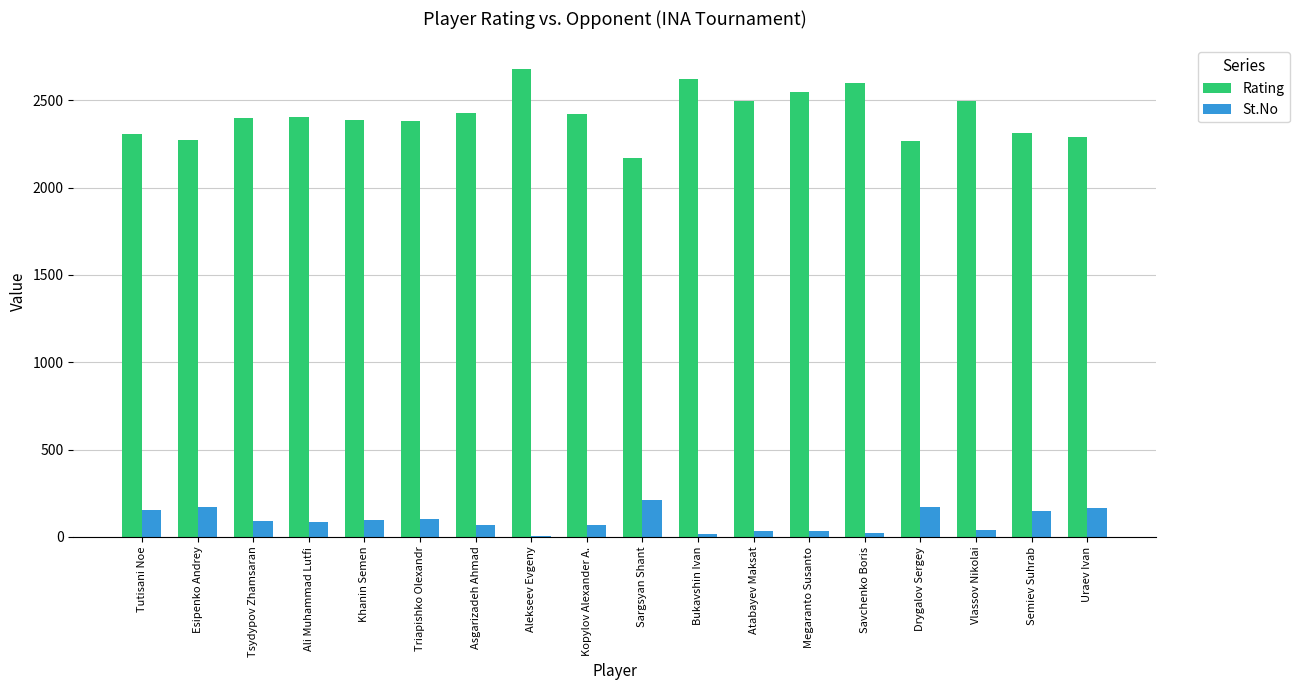

Is it true that St.No equals 40 at Drygalov Sergey?

False